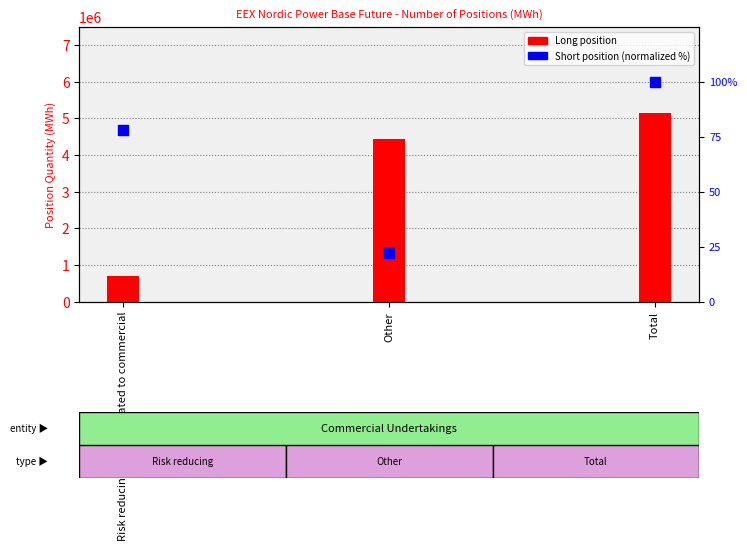

Which series reaches the maximum Y coordinate?

Long